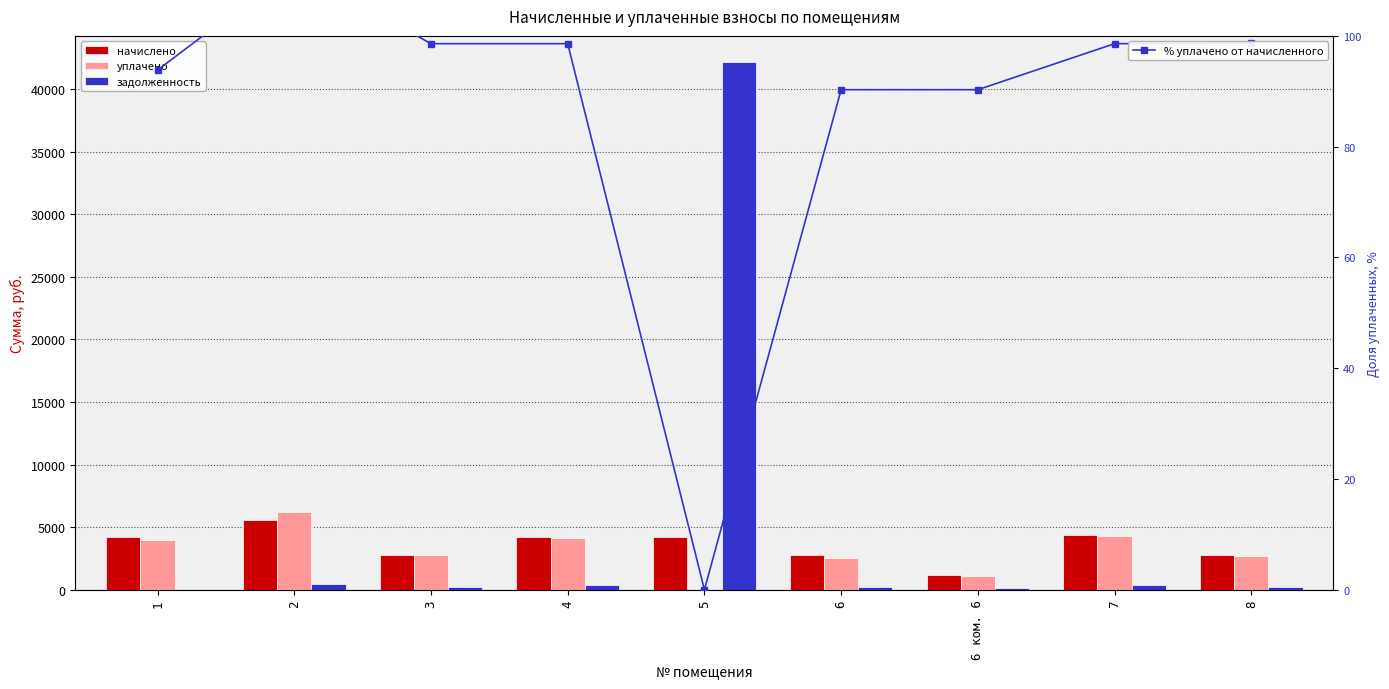

At which label is начислено closest to 3375?

3